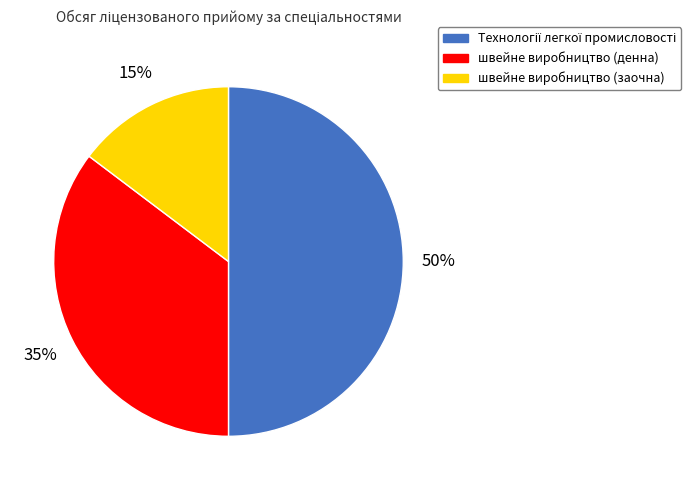

Count the number of slices in the pie.

3